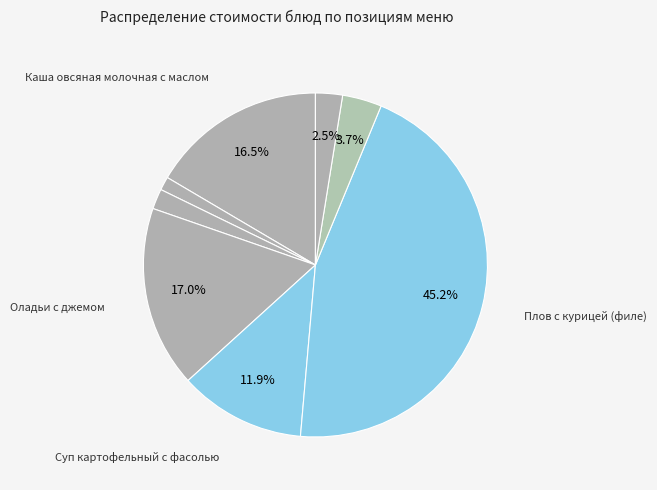

Is there any slice that represents more than half of the pie?

No